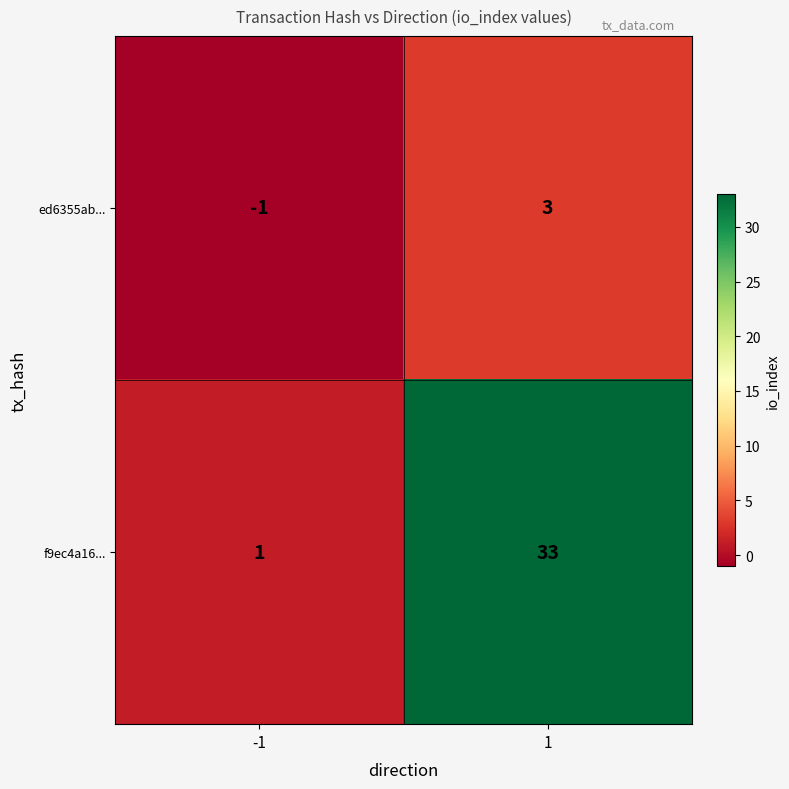

Reading right to left, transcribe all the data shown in this chart.

ed6355ab...: 3	-1
f9ec4a16...: 33	1